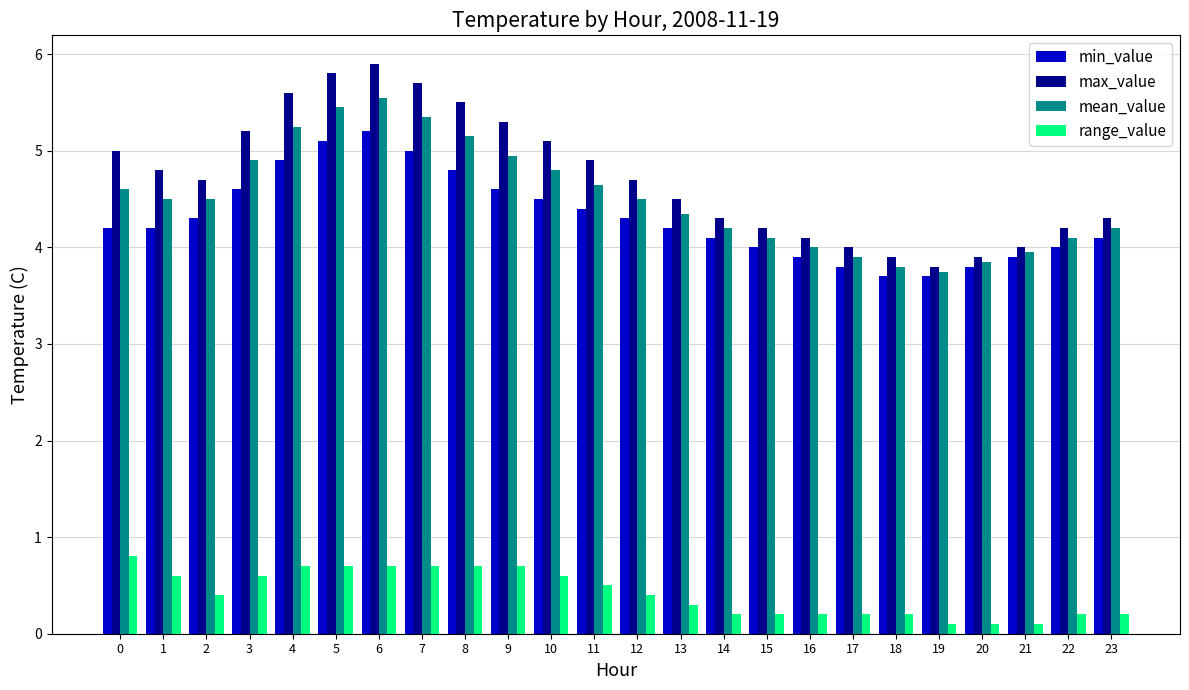

At which label does max_value reach its peak?

6